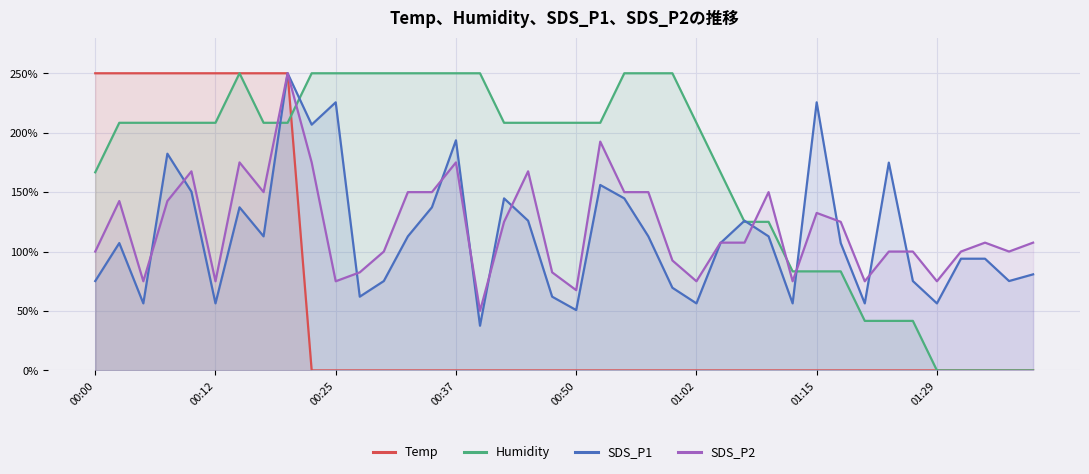

Which series has the largest total across all categories?

Humidity